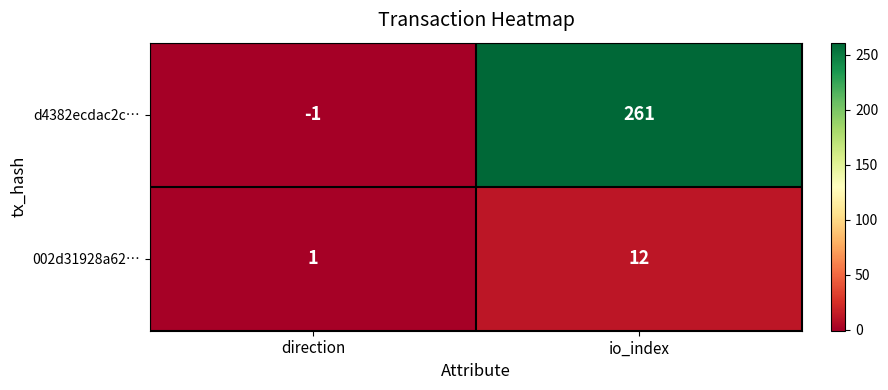

Which series changed the most between direction and io_index?

d4382ecdac2c…